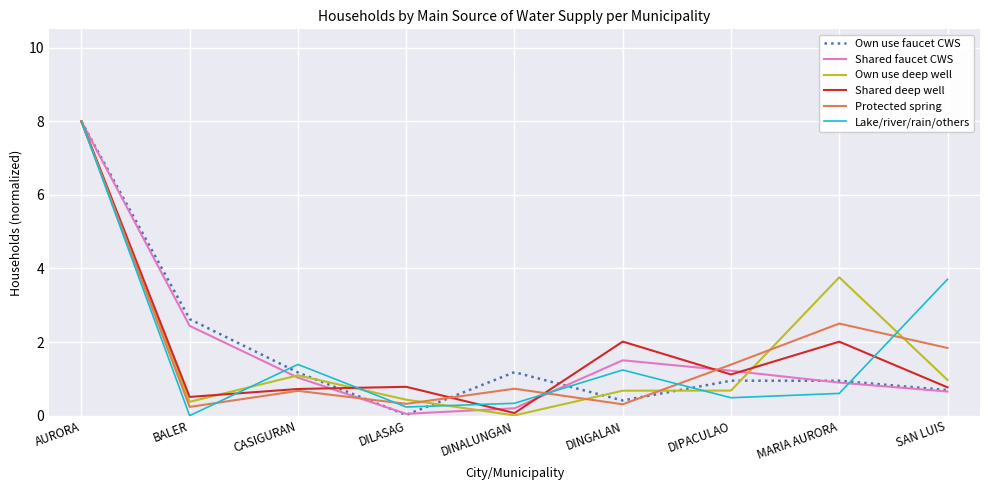

True or false: Protected spring has a value of 0.3 at DILASAG.

True